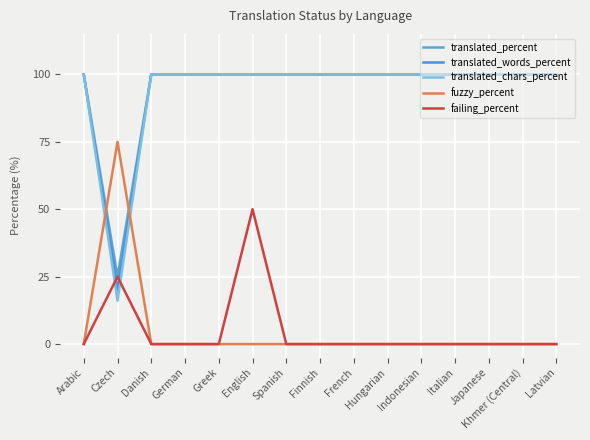

At which category is the sum across all series the highest?

English